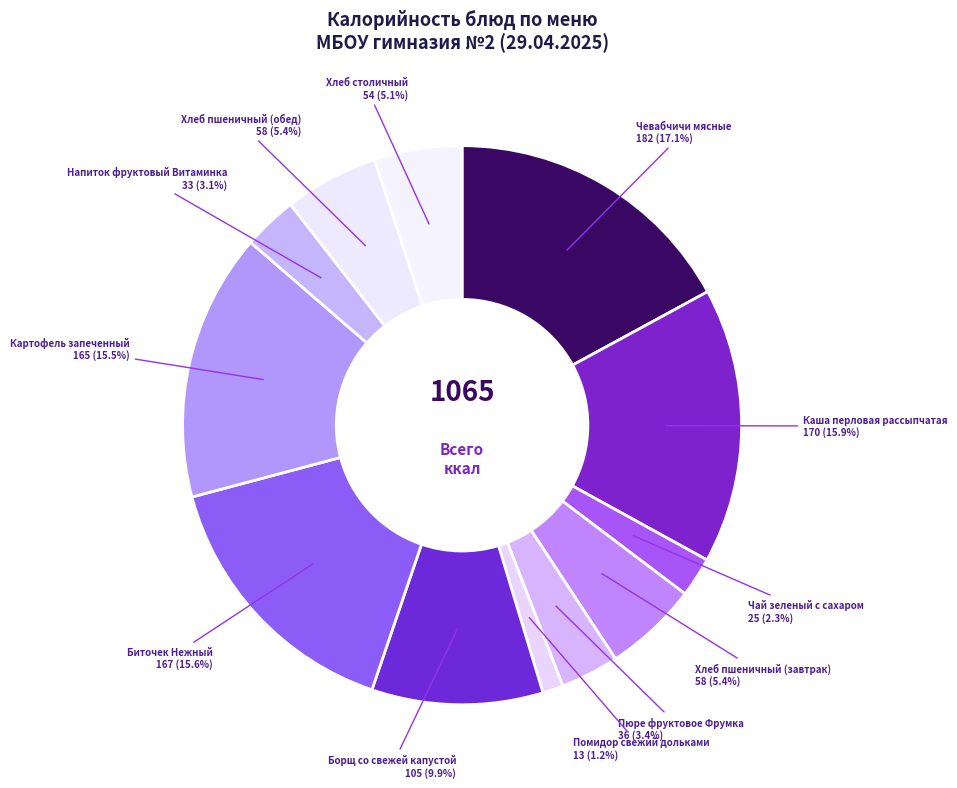

What percentage is the Биточек Нежный slice, to the nearest percent?

16%